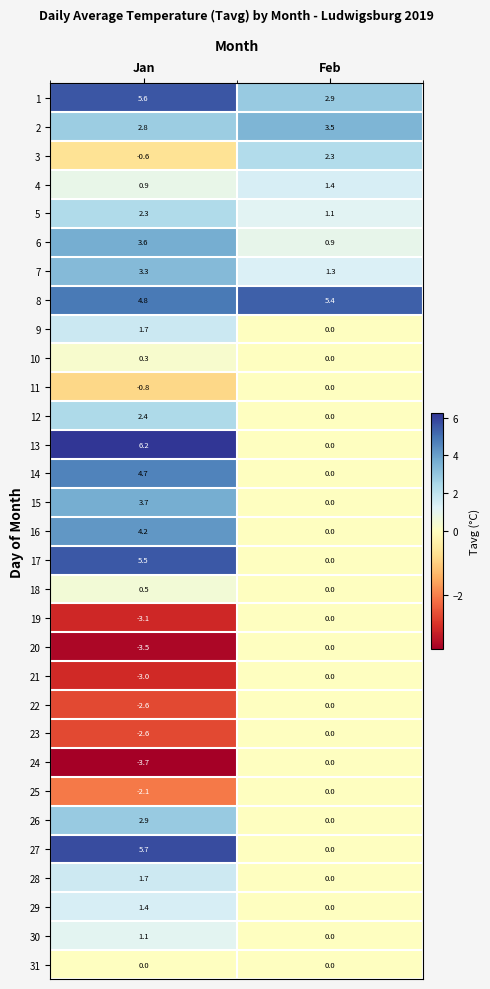

Which label corresponds to the smallest value in the chart?

Jan